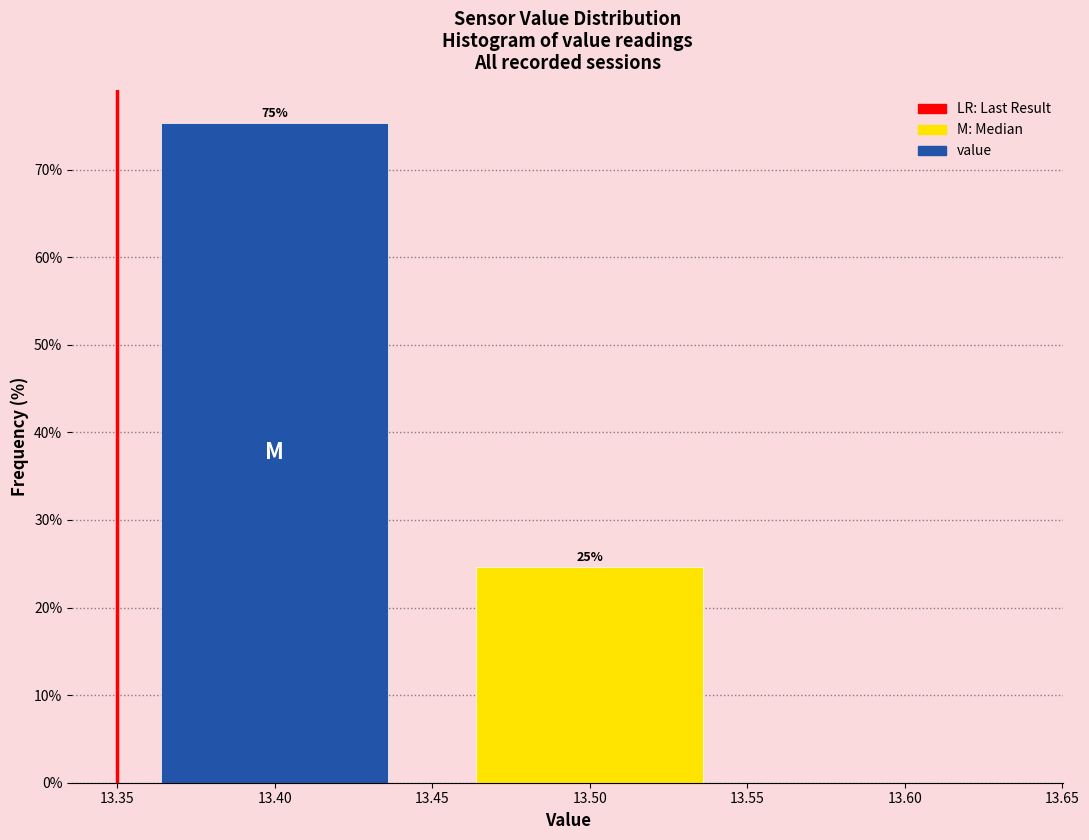

Over which range of the x-axis is the bar tallest?

13.35 to 13.45